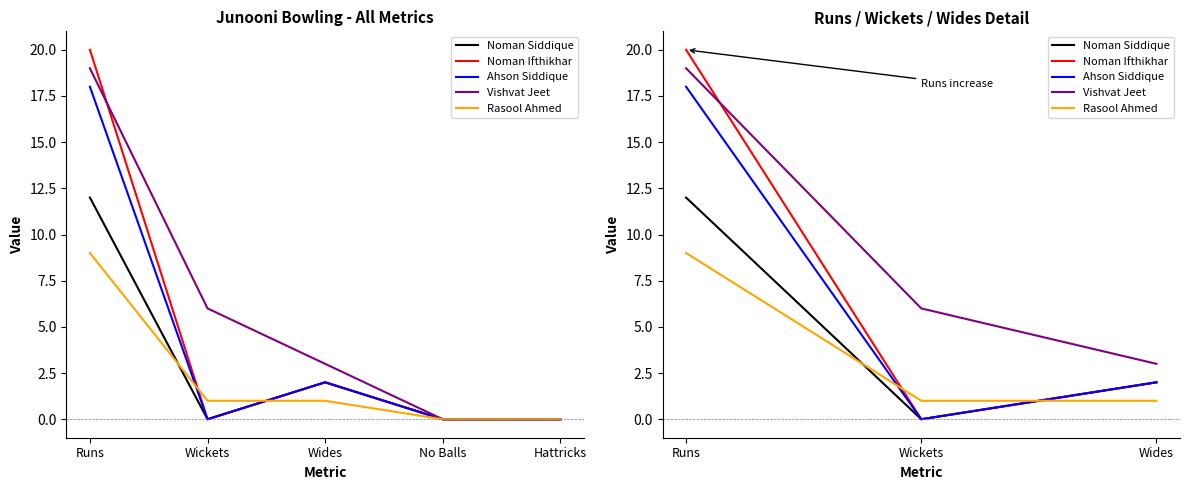

Where does the Ahson Siddique series first go above 2?

Runs